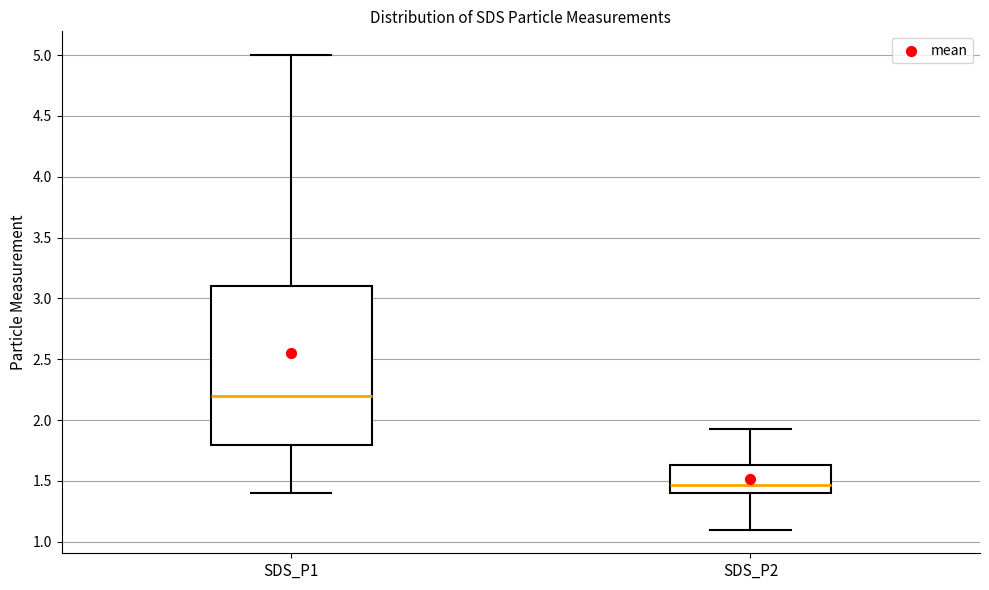

Which box has the highest median line?

SDS_P1